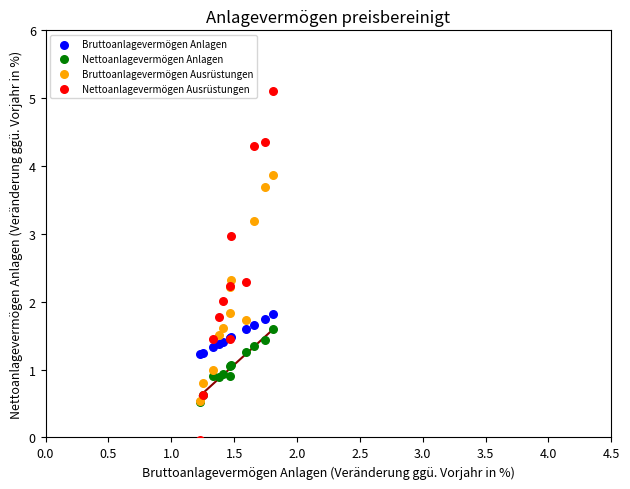

What are all the series names shown in the legend?

Bruttoanlagevermögen Anlagen, Nettoanlagevermögen Anlagen, Bruttoanlagevermögen Ausrüstungen, Nettoanlagevermögen Ausrüstungen